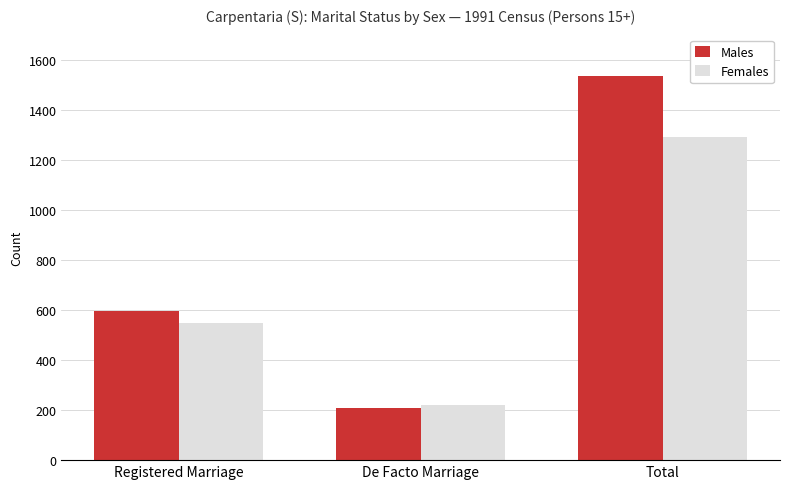

Count the number of categories in the chart.

3